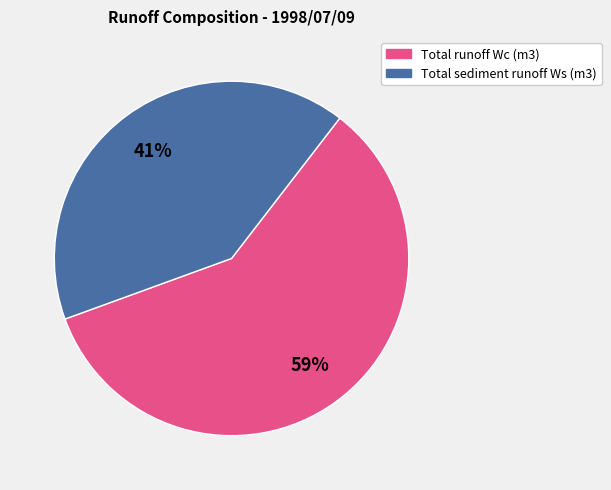

Approximately how many times larger is the value at Total sediment runoff Ws (m3) compared to Total runoff Wc (m3)?

0.7